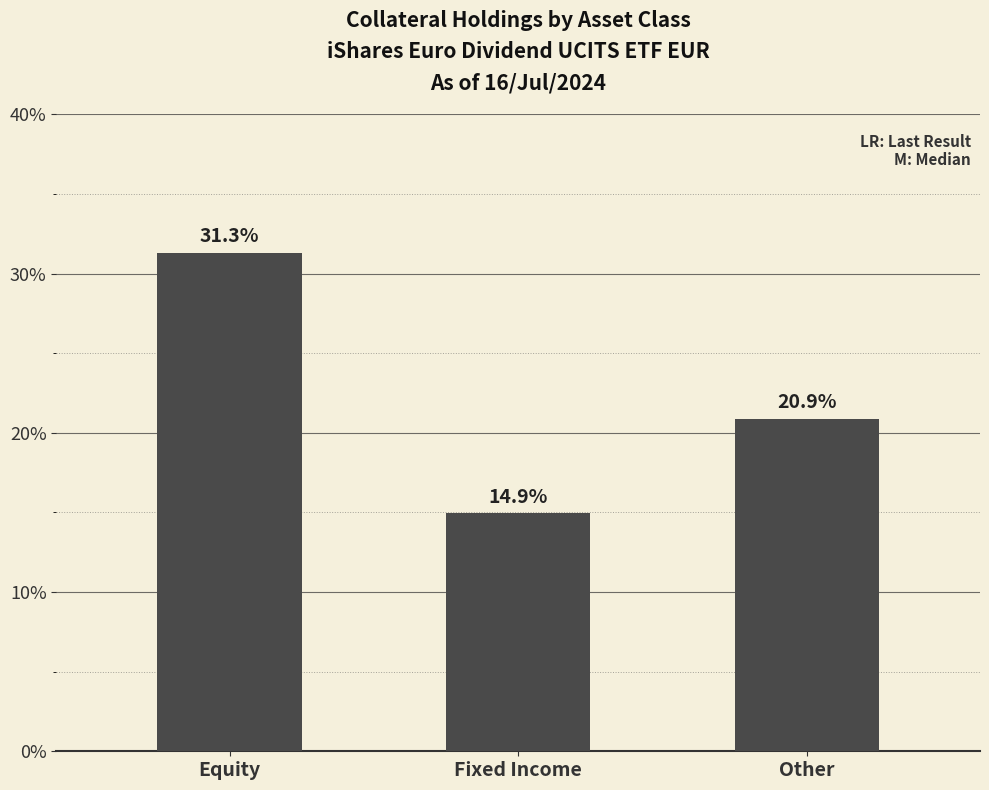

At which label does the data first exceed 20?

Equity